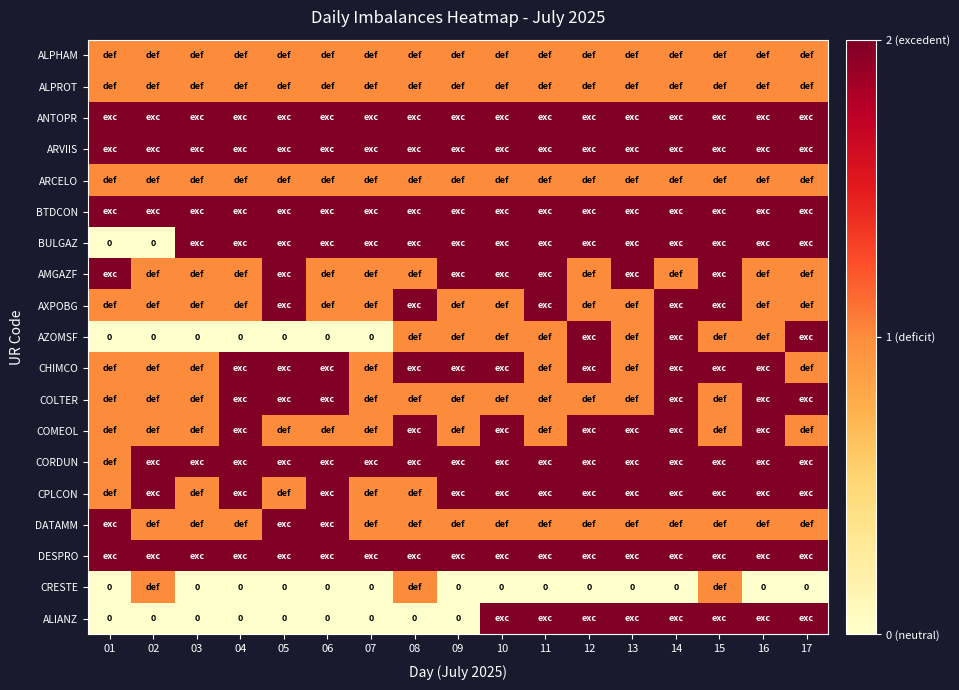

What value does the DESPRO series have at 15?

2